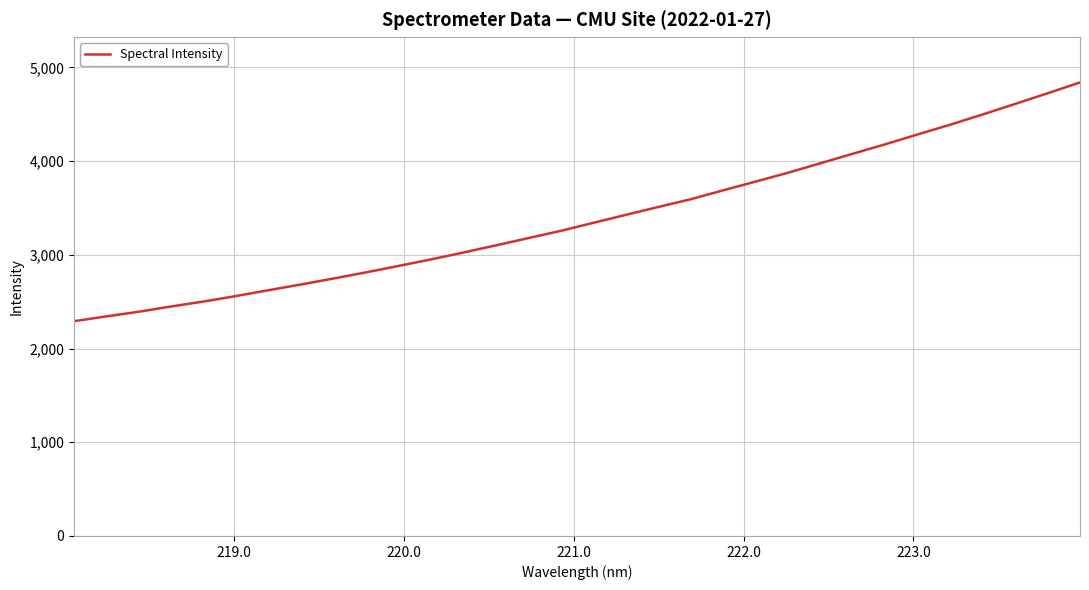

What is the greatest value displayed?

4840.3